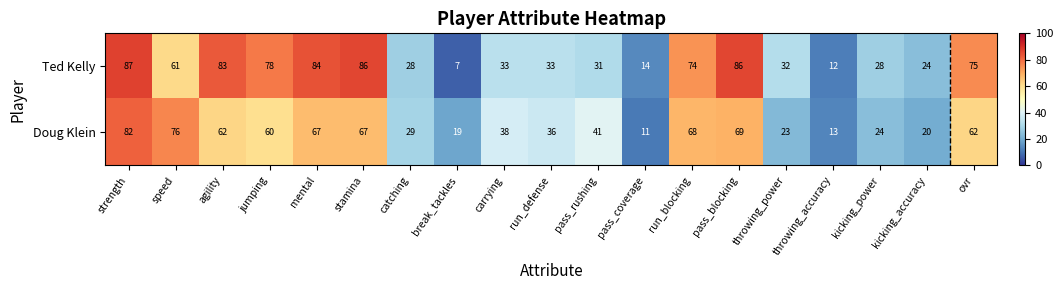

At how many categories does at least one series exceed 16?

17